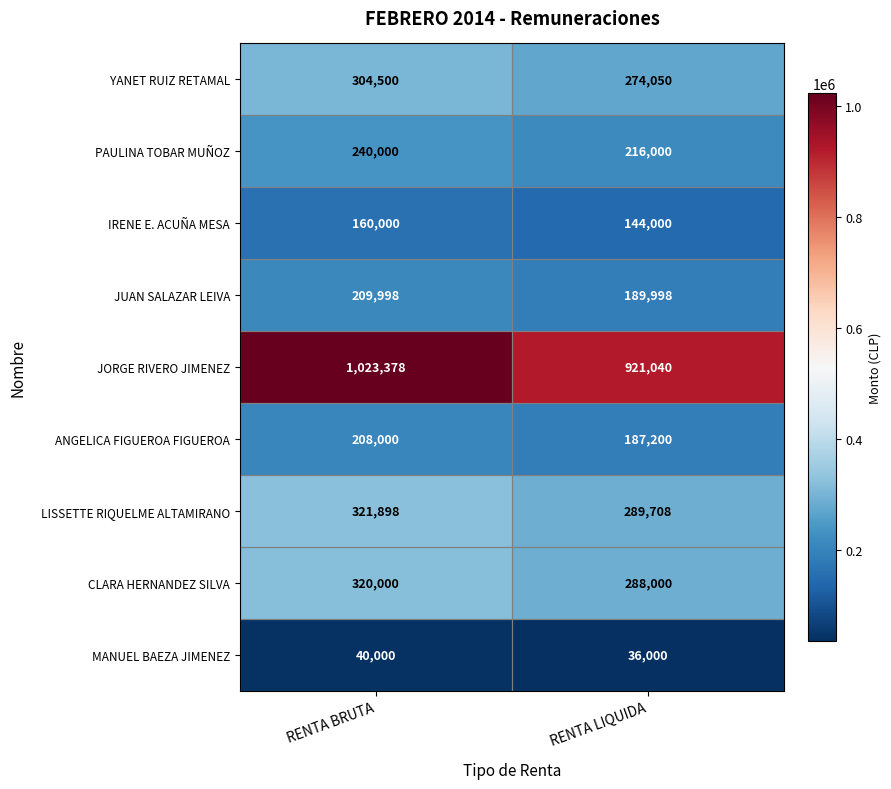

What is the lowest value of the YANET RUIZ RETAMAL series?

274050